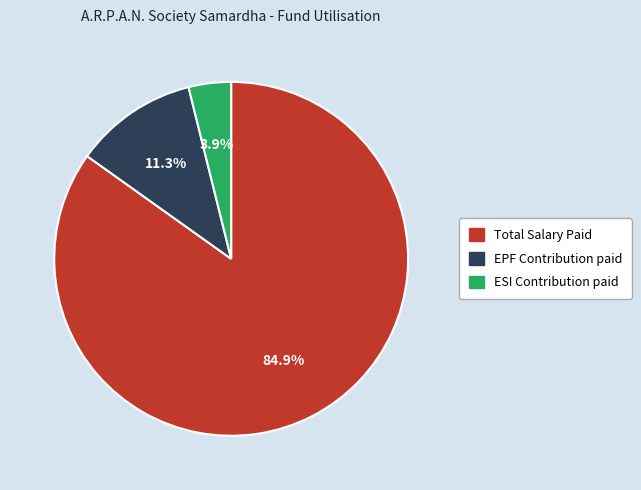

Between Total Salary Paid and ESI Contribution paid, which is larger?

Total Salary Paid